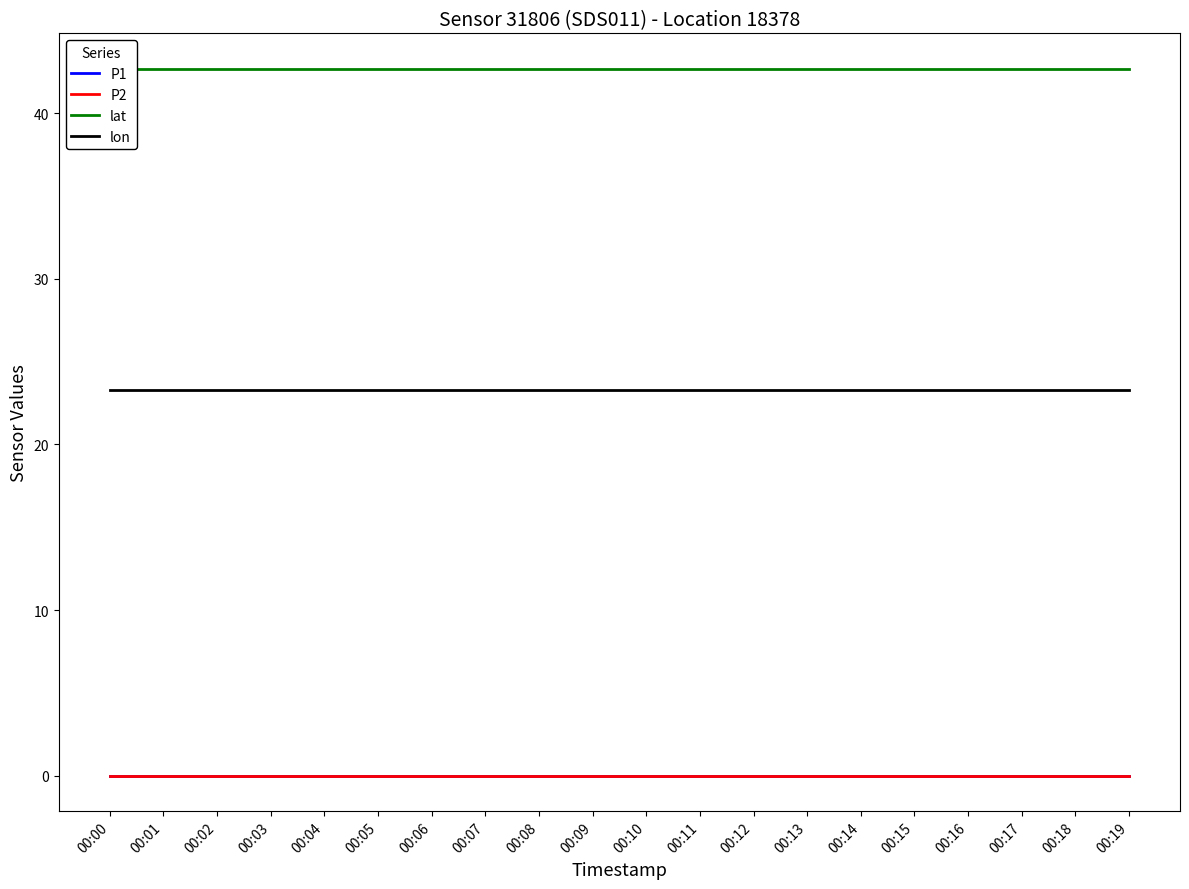

Between 00:18 and 00:19, which series saw the biggest shift?

P1